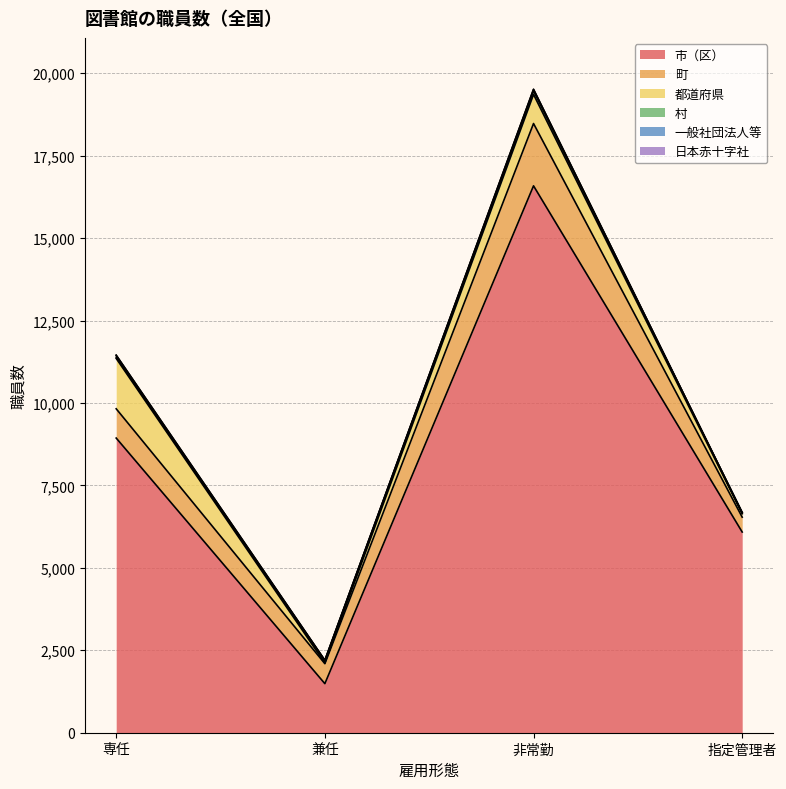

What is the highest value of the 都道府県 series?

1527